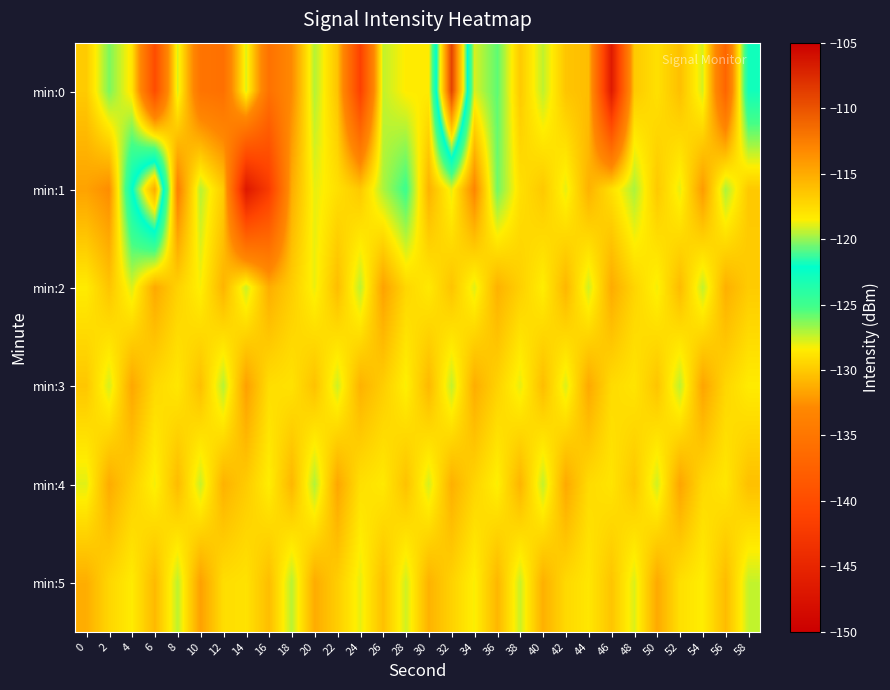

Rank the series at 0 from lowest to highest value.

min:1, min:5, min:3, min:0, min:2, min:4